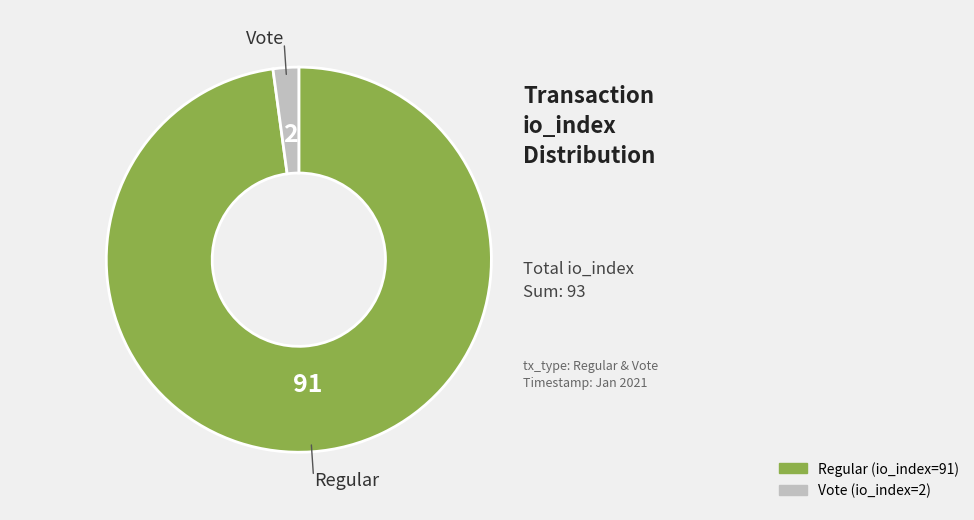

Is Regular (io_index=91) the majority of the pie?

Yes